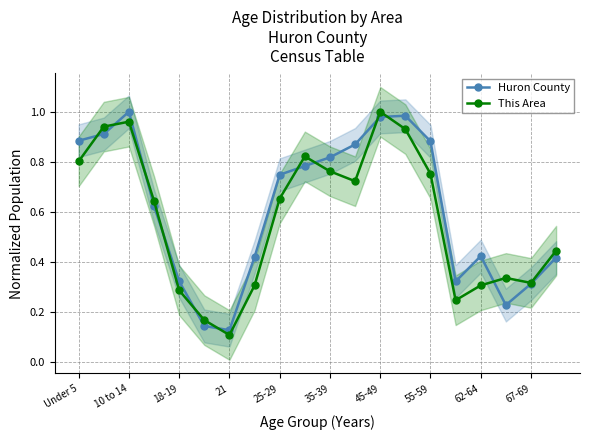

What is the value of the Huron County point at the 14th from the left?

1.0